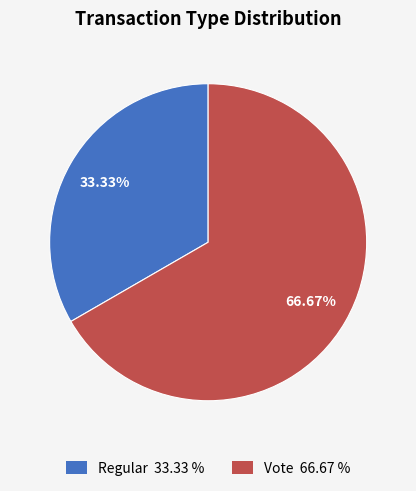

Between Vote and Regular, which is larger?

Vote